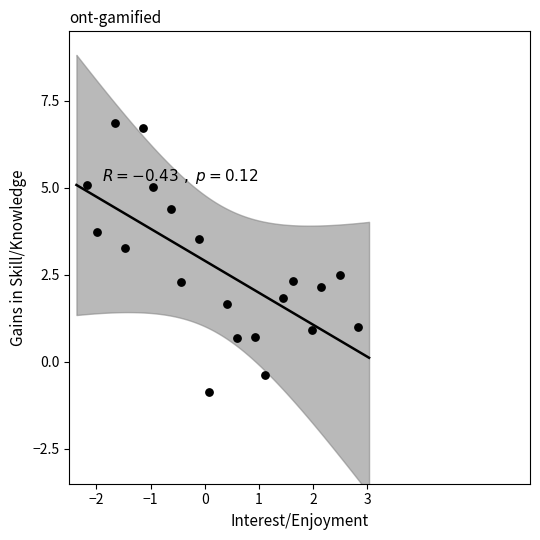

What is the range of Y values (max minus min)?

7.7